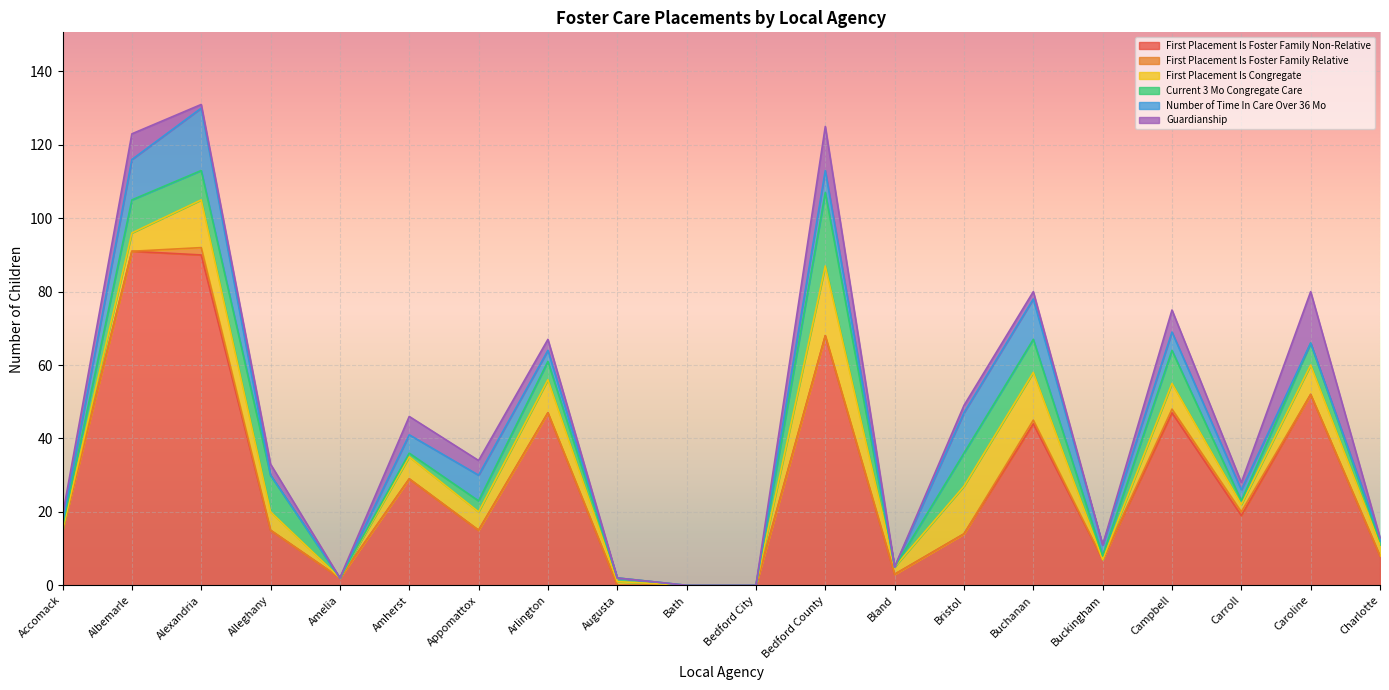

At which label is First Placement Is Foster Family Relative closest to 1?

Buchanan